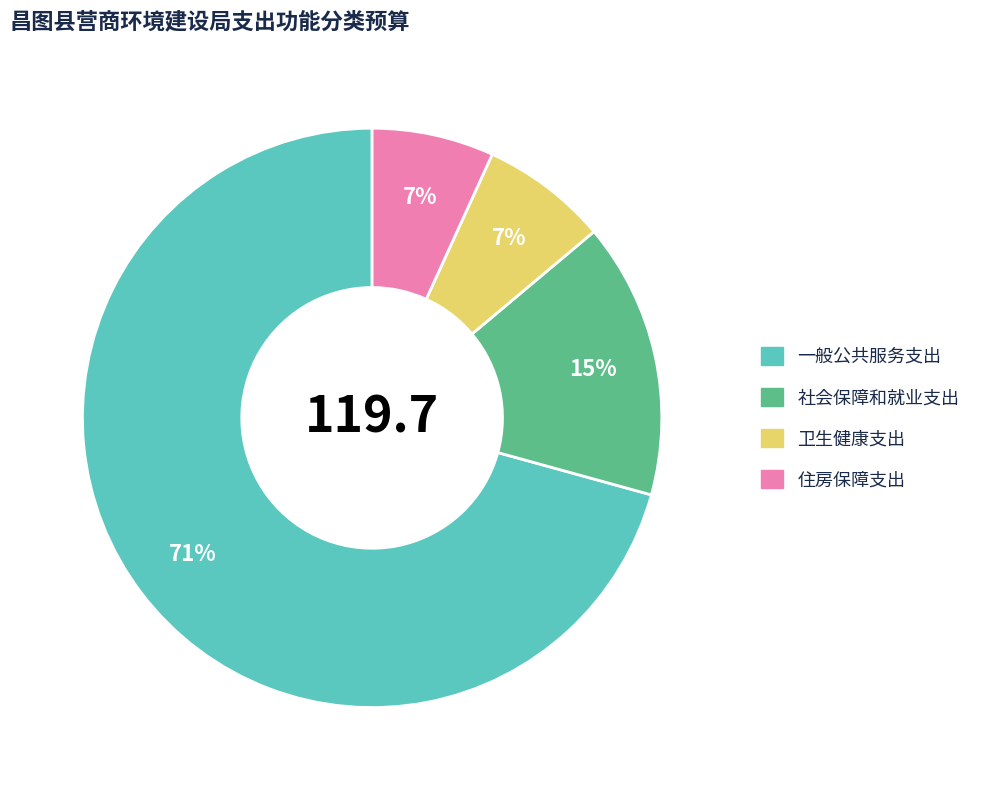

To the nearest percent, what is the average slice percentage?

25%